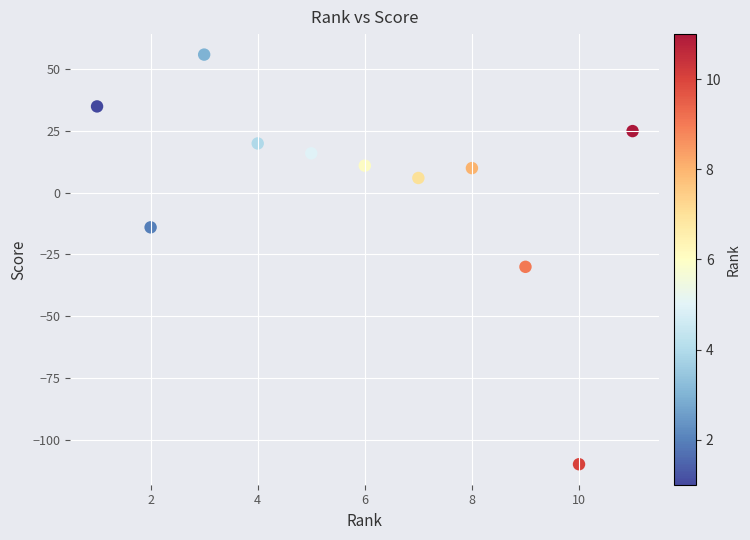

What Y value in the scatter plot is closest to -27?

-30